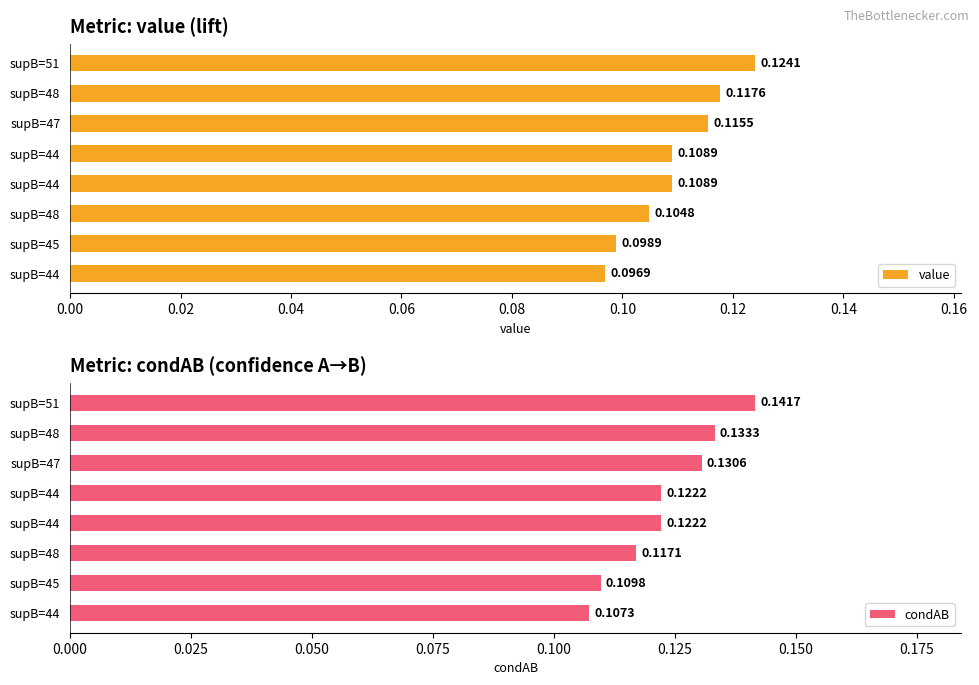

Rank the series at supB=48 from lowest to highest value.

value, condAB